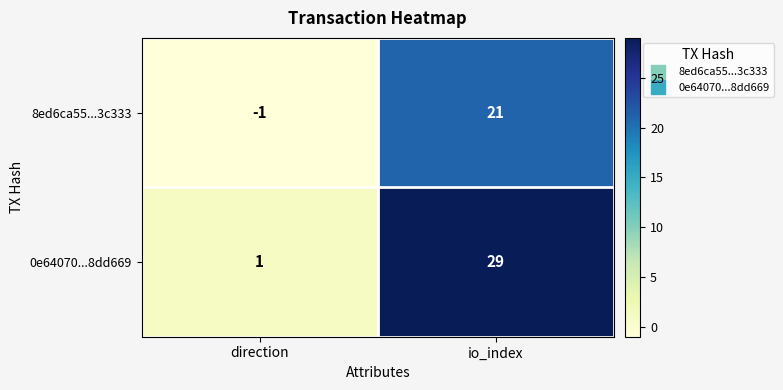

True or false: 0e64070...8dd669 has a value of 43 at io_index.

False